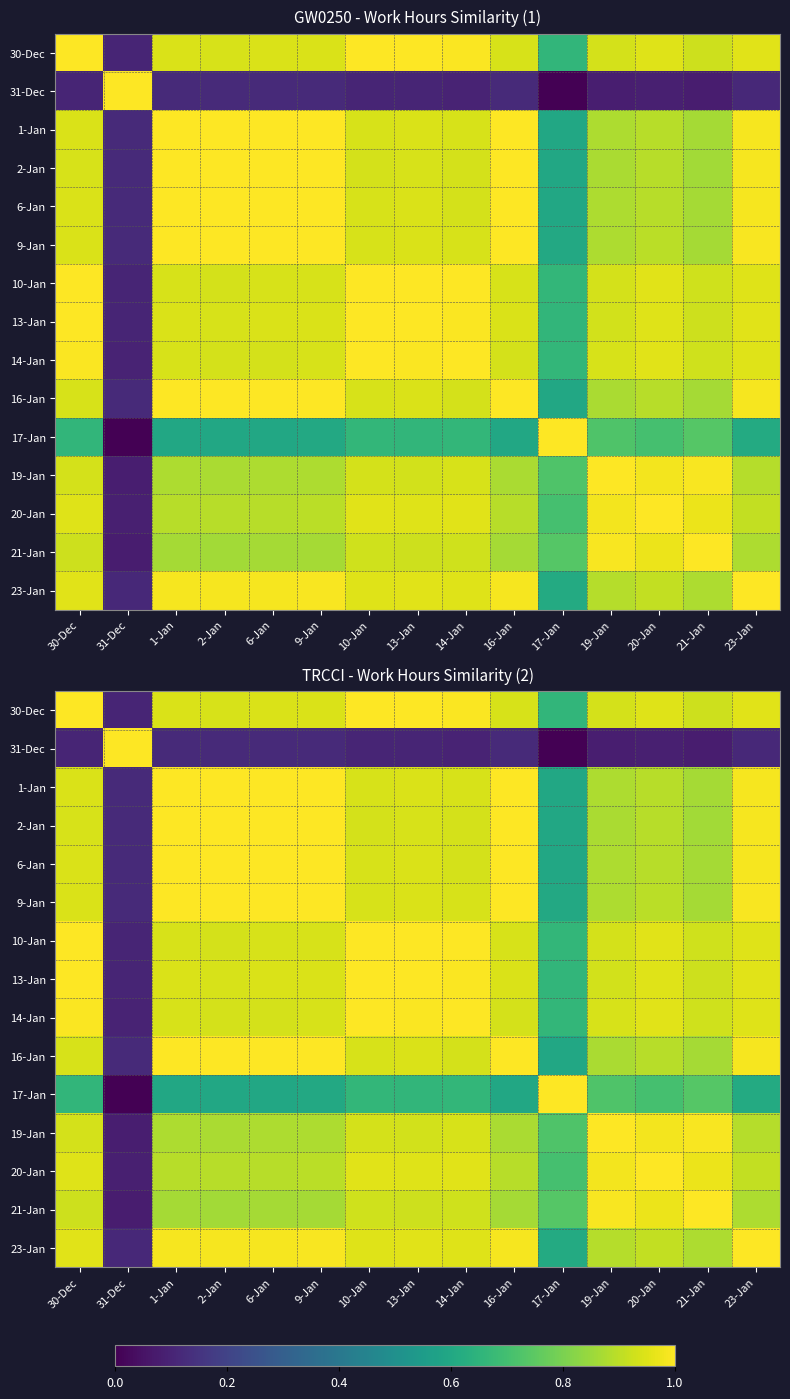

Which series has the widest spread of values?

31-Dec